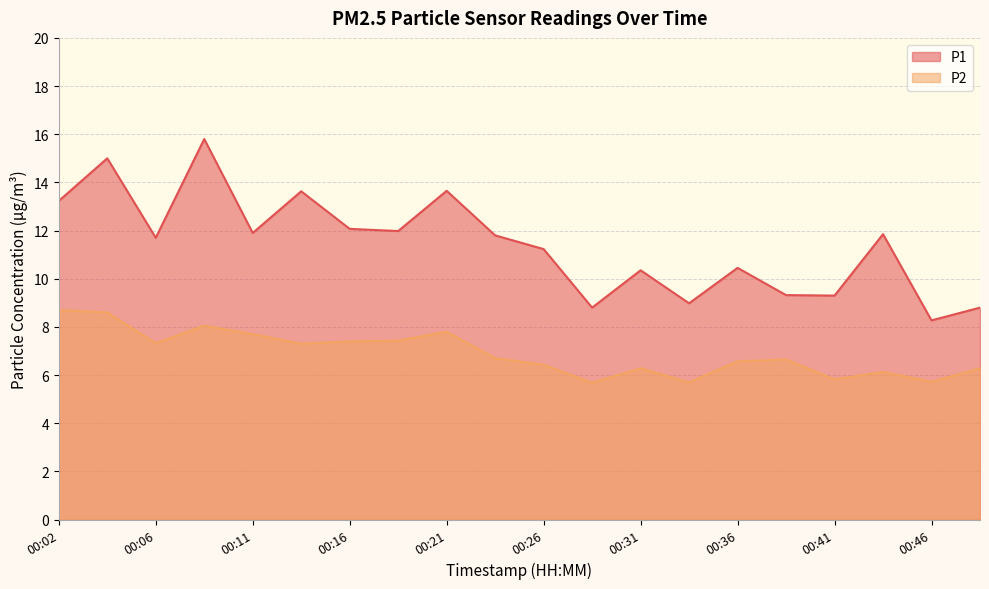

Is it true that P2 equals 11.9 at 00:14?

False